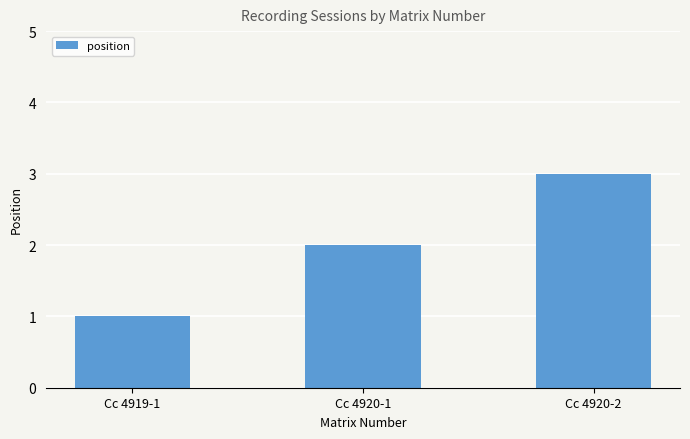

What is the maximum value shown in the chart?

3